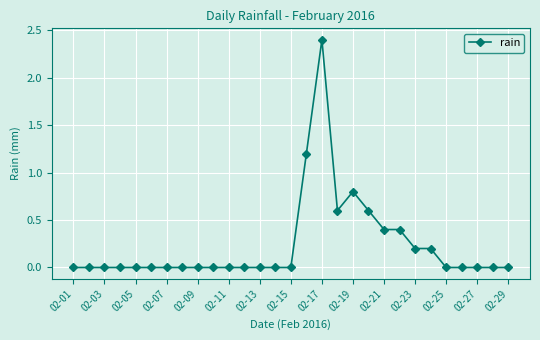

How many categories are shown in the chart?

29